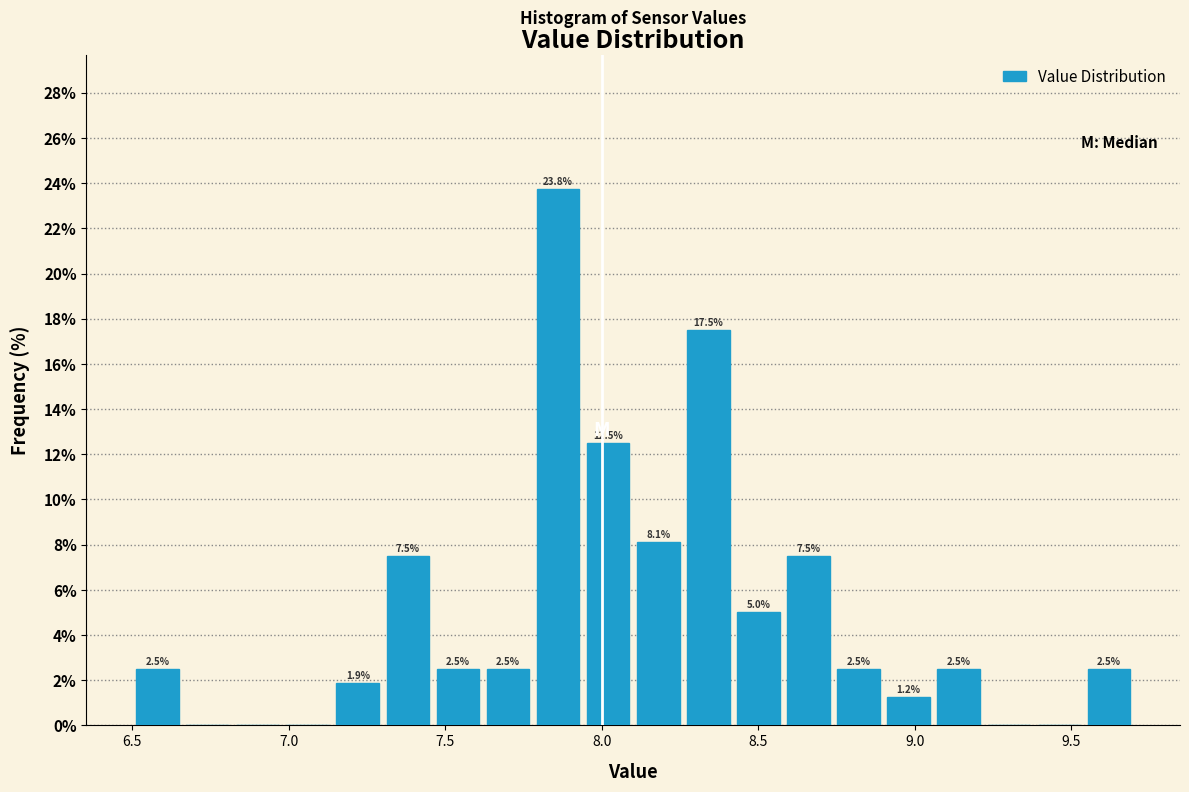

Around what value on the x-axis is the tallest bar? Give the approximate position of its centre, as read against the axis.

7.85